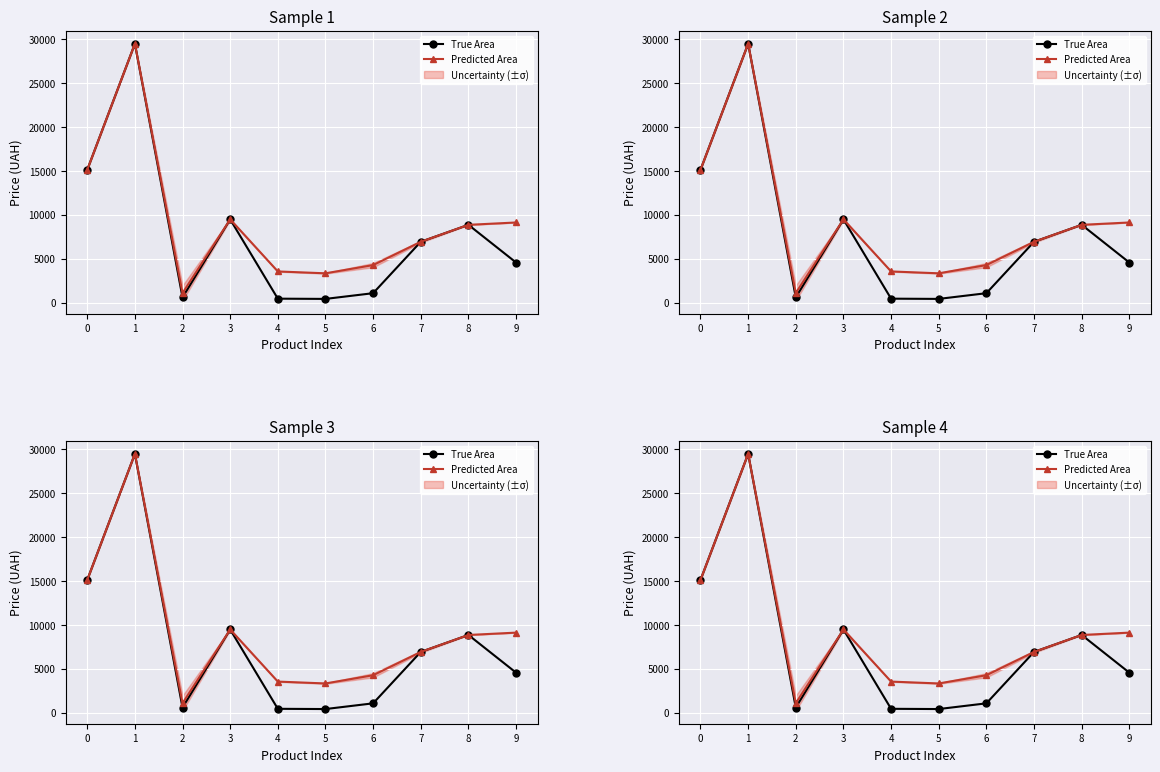

Is this an area chart (filled region under the line)?

No